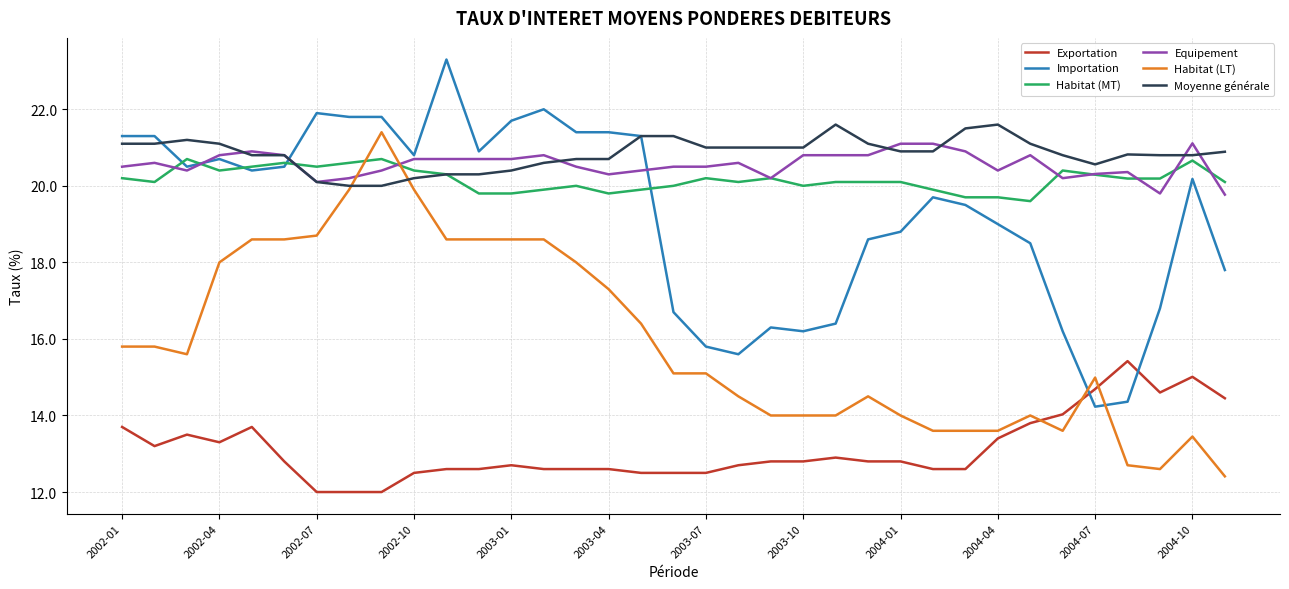

What is the smallest value displayed?

12.0